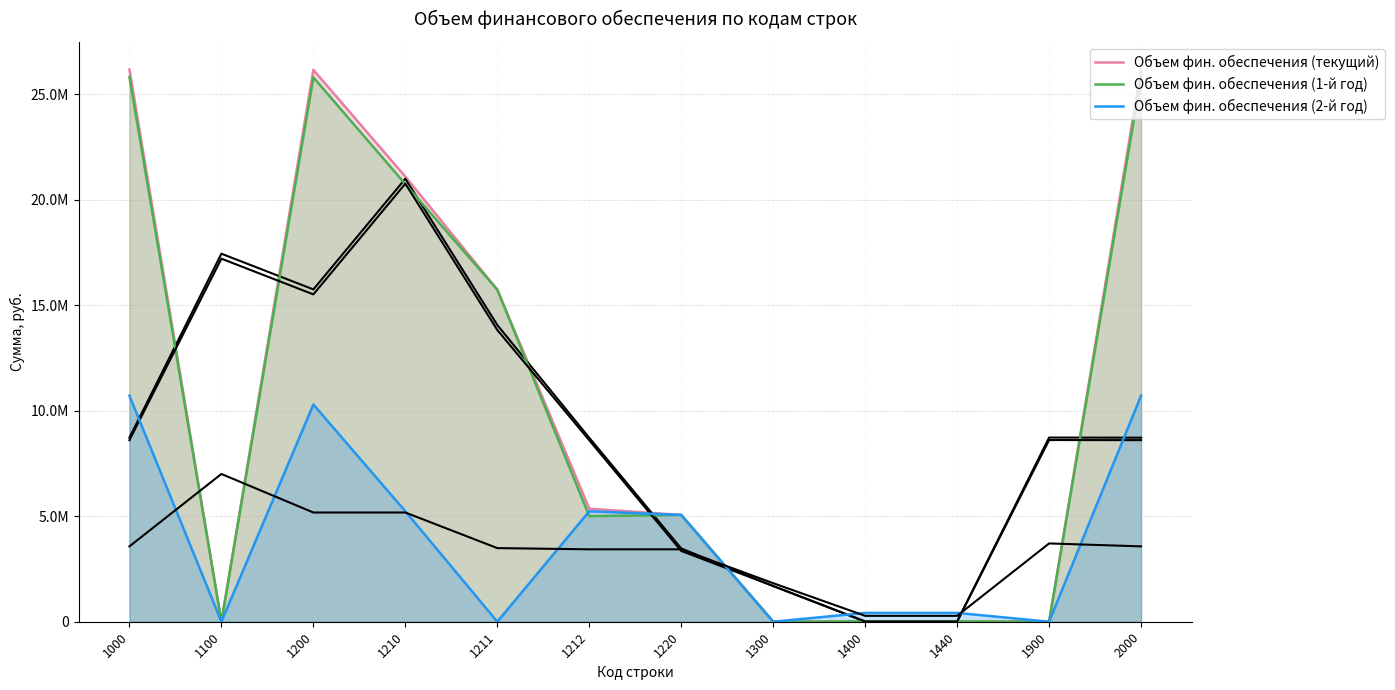

At how many categories does at least one series exceed 17068823?

4